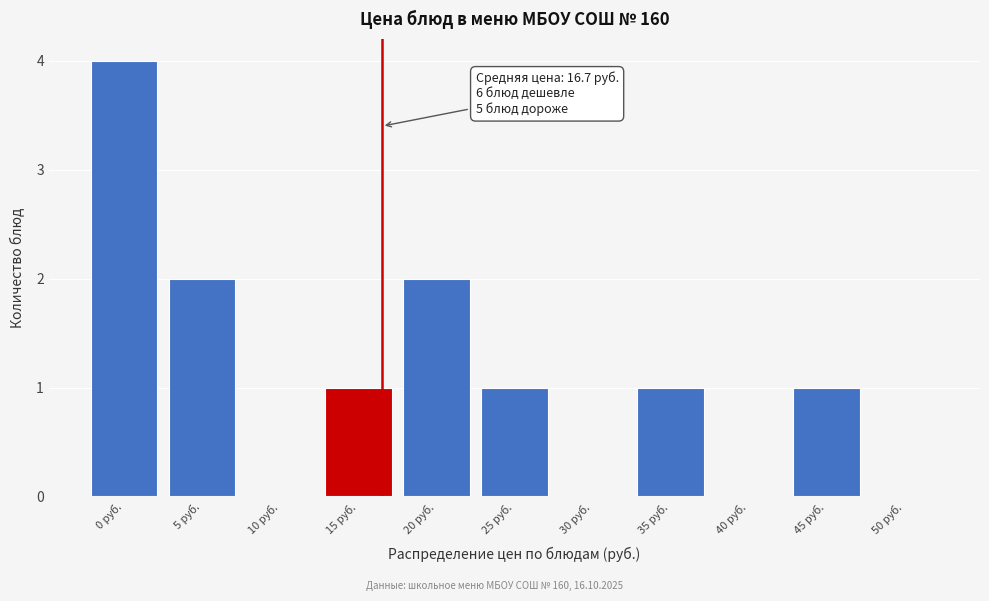

Reading left to right, transcribe all the data shown in this chart.

0 руб.=4	5 руб.=2	10 руб.=0	15 руб.=1	20 руб.=2	25 руб.=1	30 руб.=0	35 руб.=1	40 руб.=0	45 руб.=1	50 руб.=0